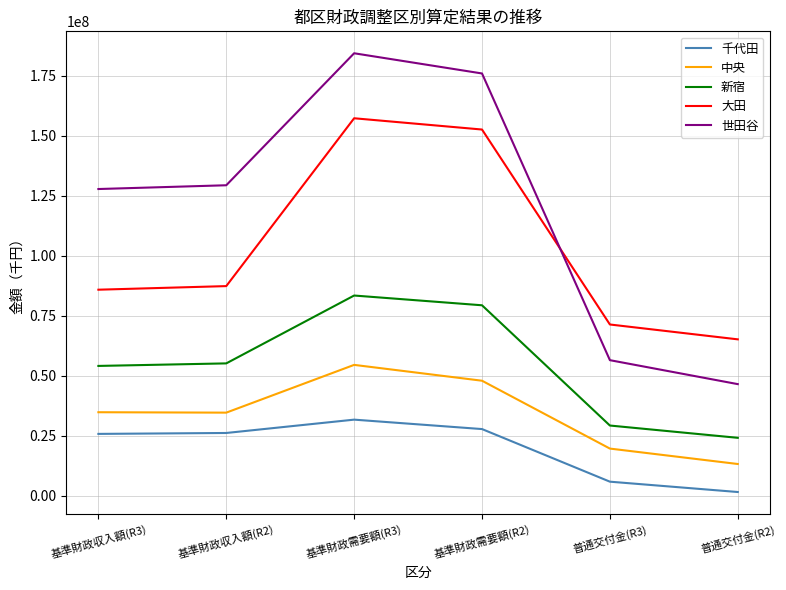

The value of 世田谷 at 基準財政収入額(R2) is 72340191. True or false?

False